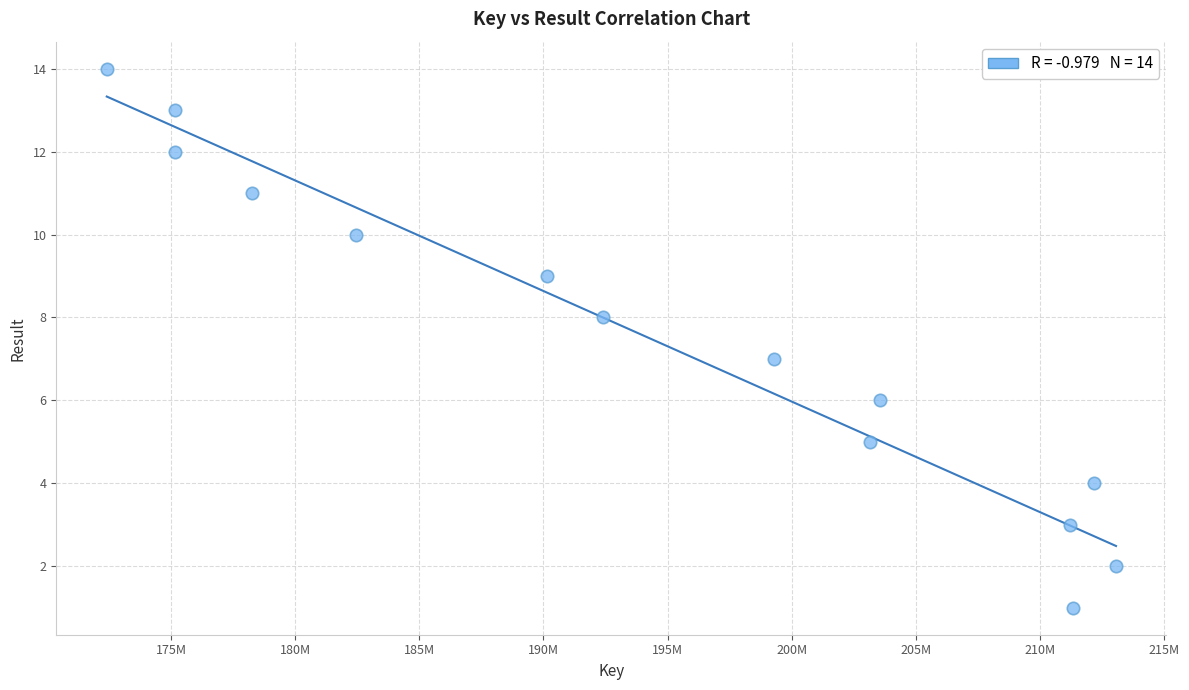

What is the range of X values (max minus min)?

40656478